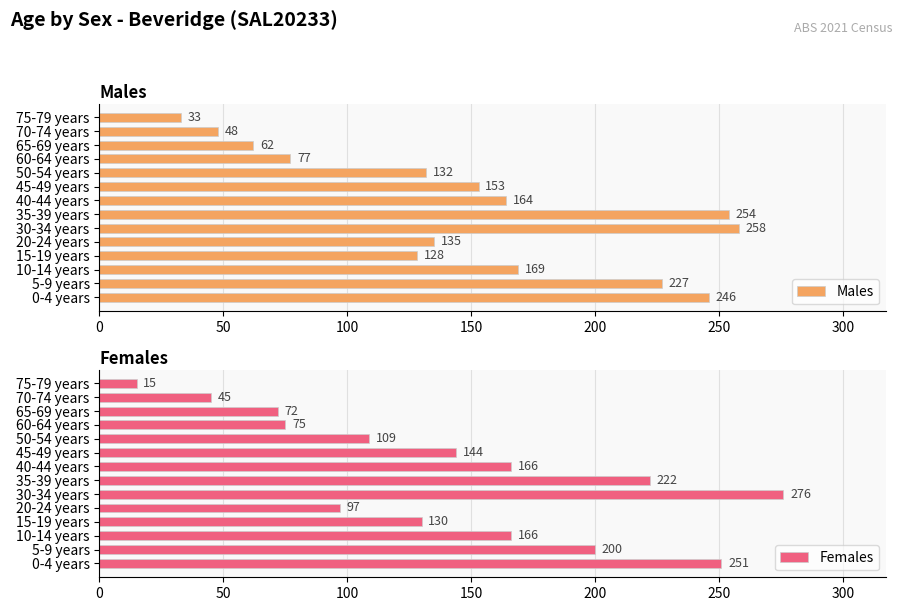

What is the difference between the second highest and second lowest values in the Males series?

206